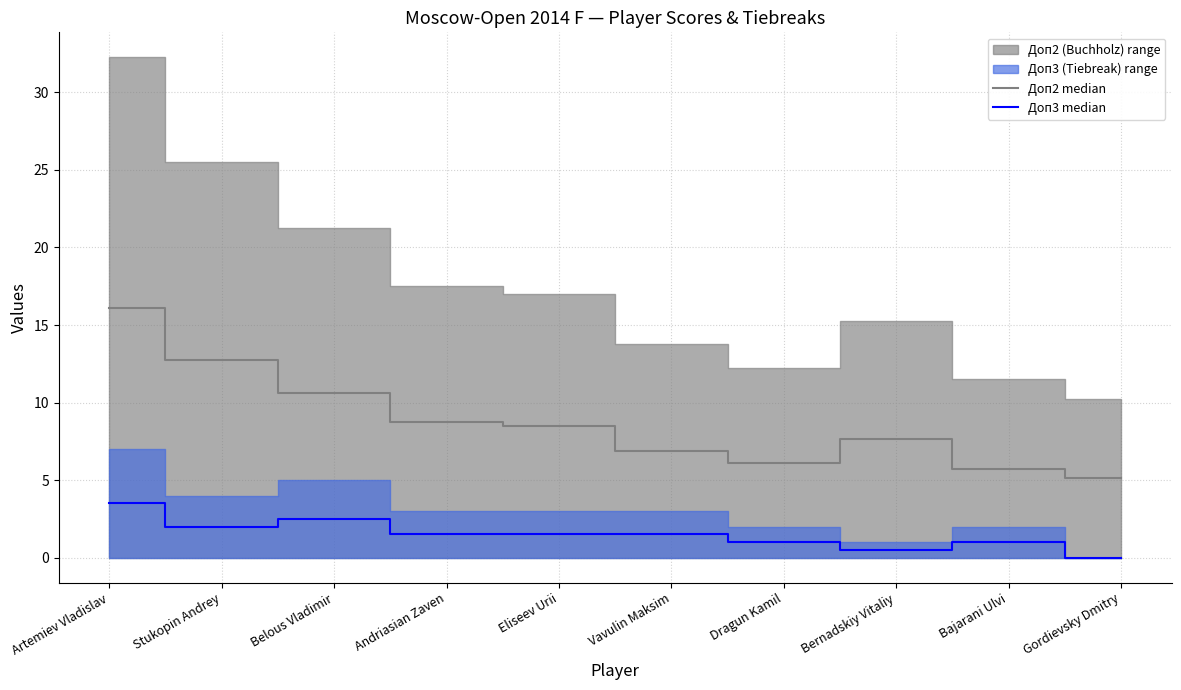

Where is Доп3 median nearest to the value 1?

Dragun Kamil